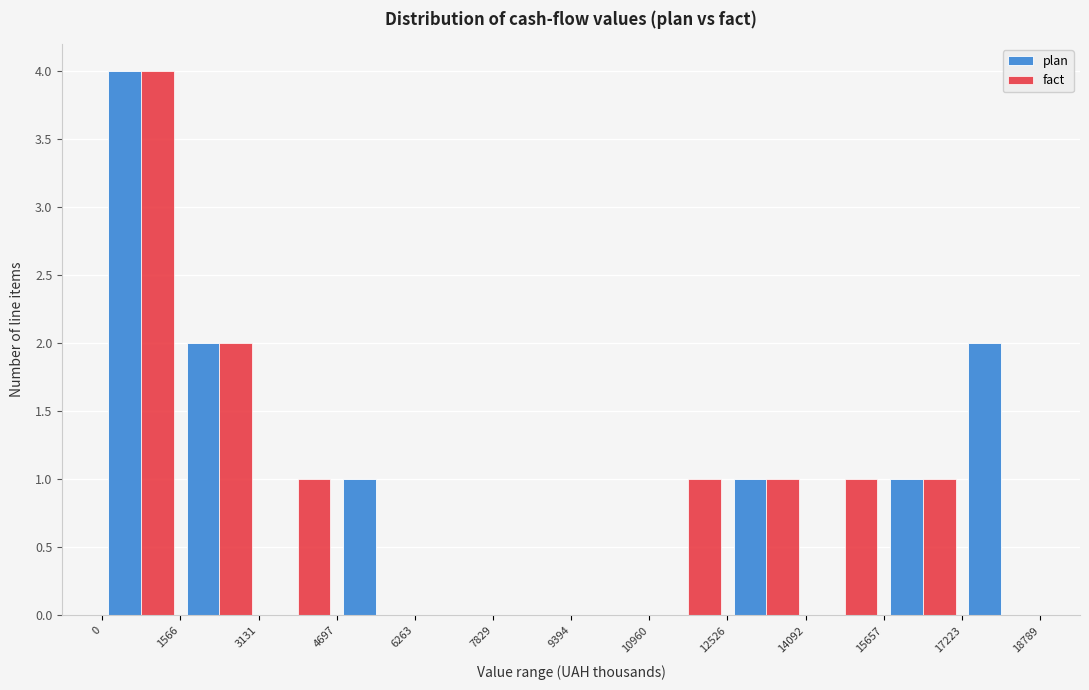

What is the height of the plan bar covering 17223 to 18789 on the x-axis? The values are not printed on the chart, so give them approximately, as read against the axis.

2